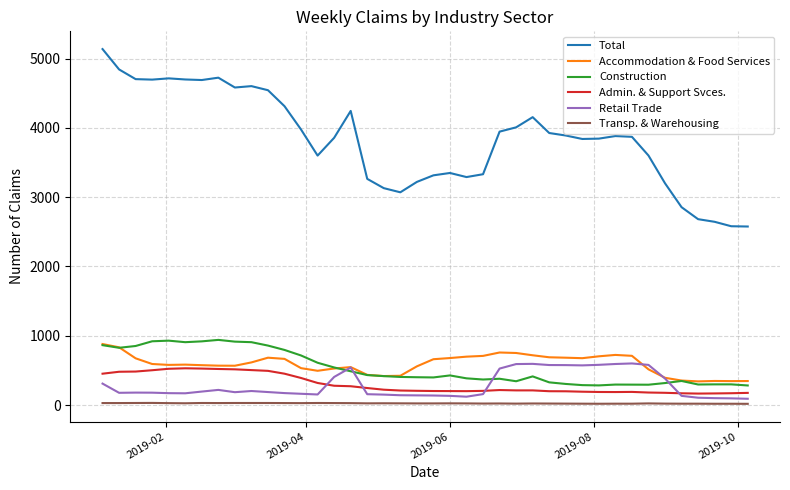

What are all the series names shown in the legend?

Total, Accommodation & Food Services, Construction, Admin. & Support Svces., Retail Trade, Transp. & Warehousing